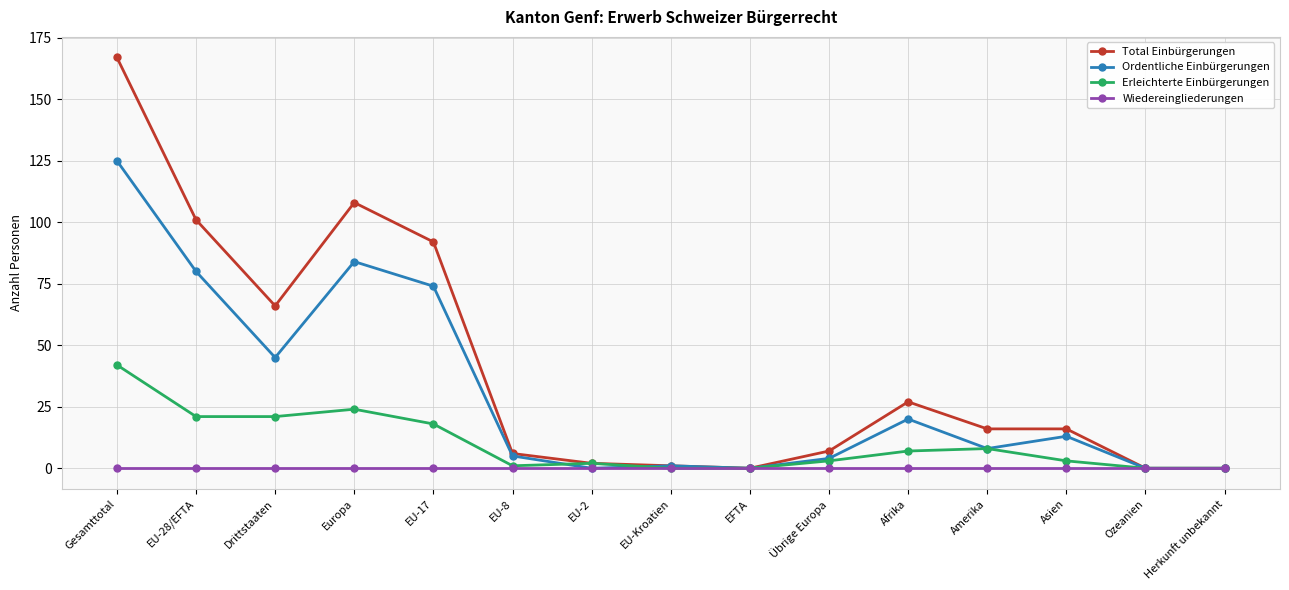

What are all the series names shown in the legend?

Total Einbürgerungen, Ordentliche Einbürgerungen, Erleichterte Einbürgerungen, Wiedereingliederungen